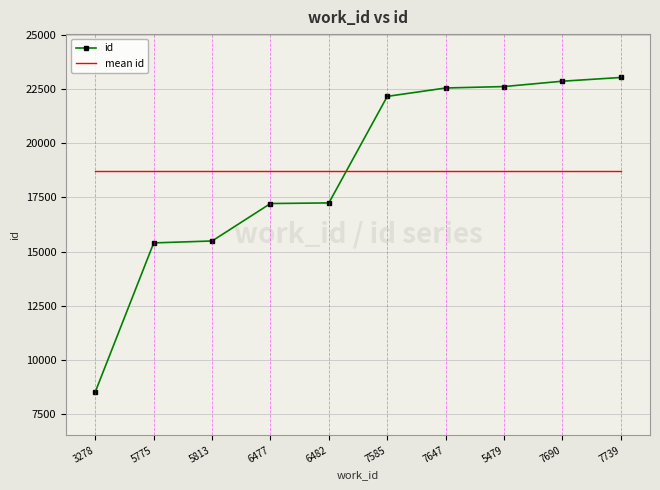

Rank the series at 7585 from highest to lowest value.

id, mean id